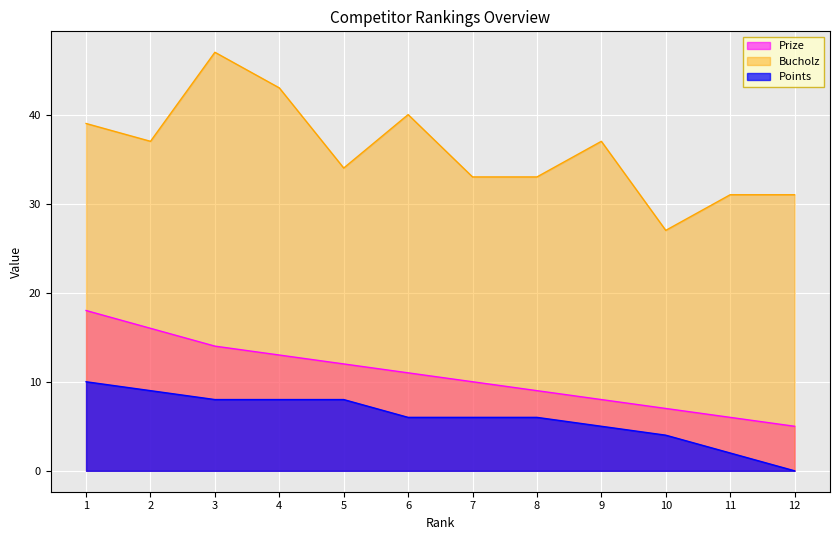

True or false: Bucholz has a value of 31 at 11.

True